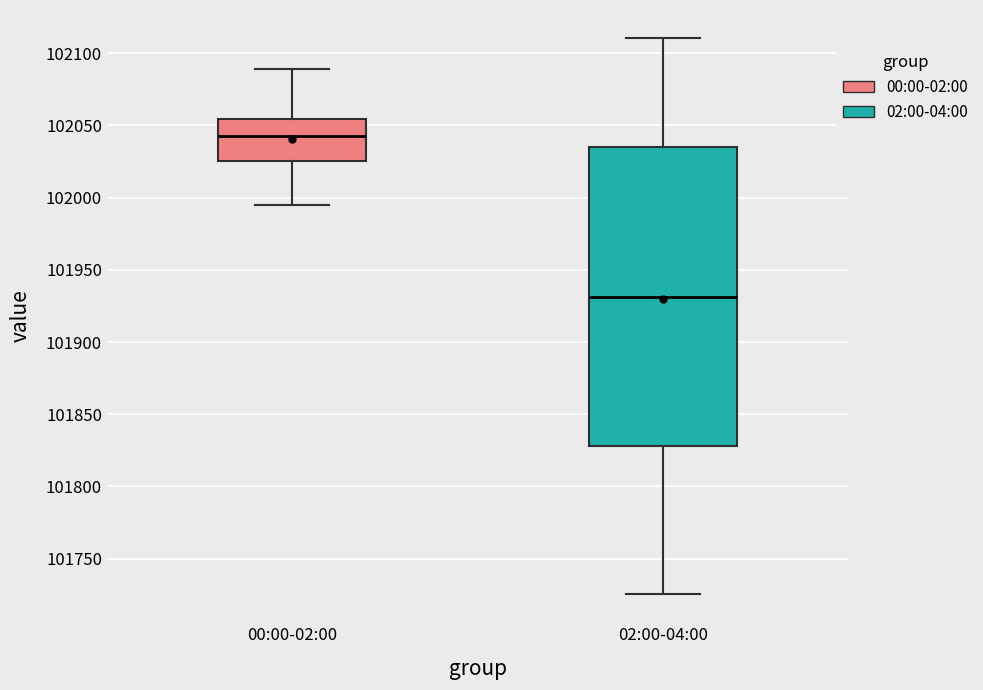

Where does the lower whisker of the box for 02:00-04:00 end on the y-axis? The values are not printed on the chart, so give them approximately, as read against the axis.

101725